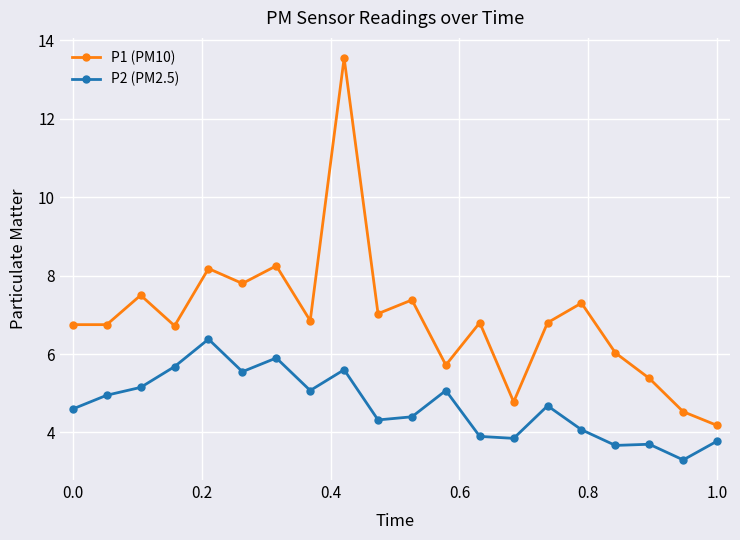

Rank the series by their average value, from highest to lowest.

P1 (PM10), P2 (PM2.5)